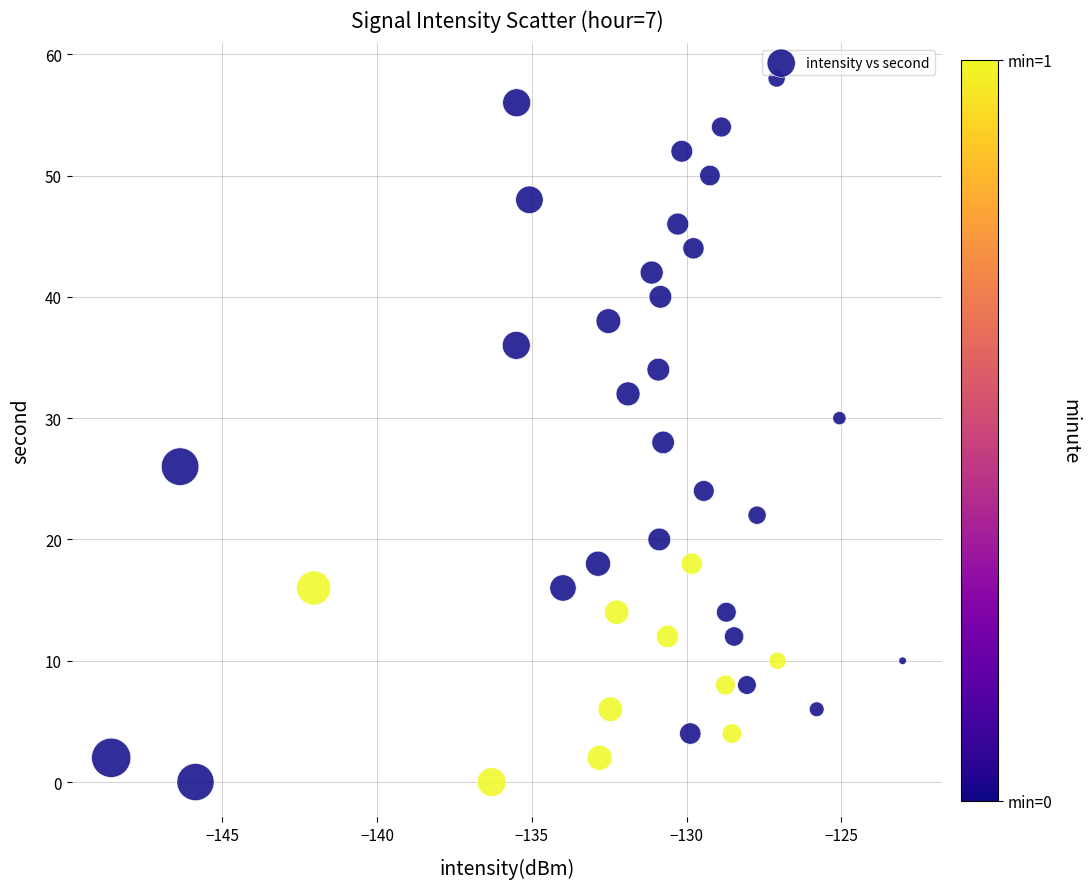

What is the range of Y values (max minus min)?

58